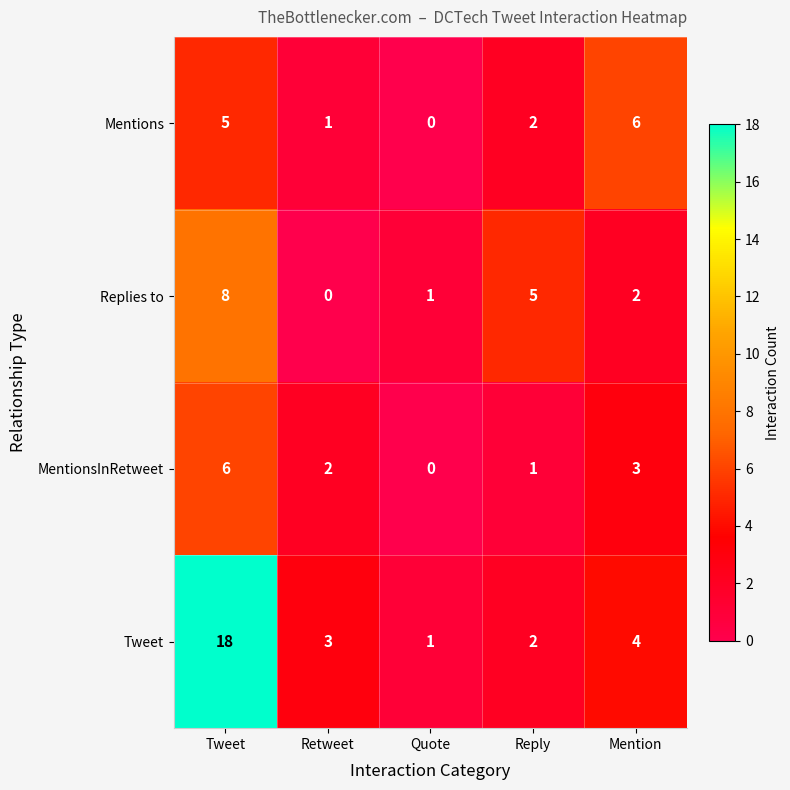

Between Quote and Reply, which series saw the biggest shift?

Replies to